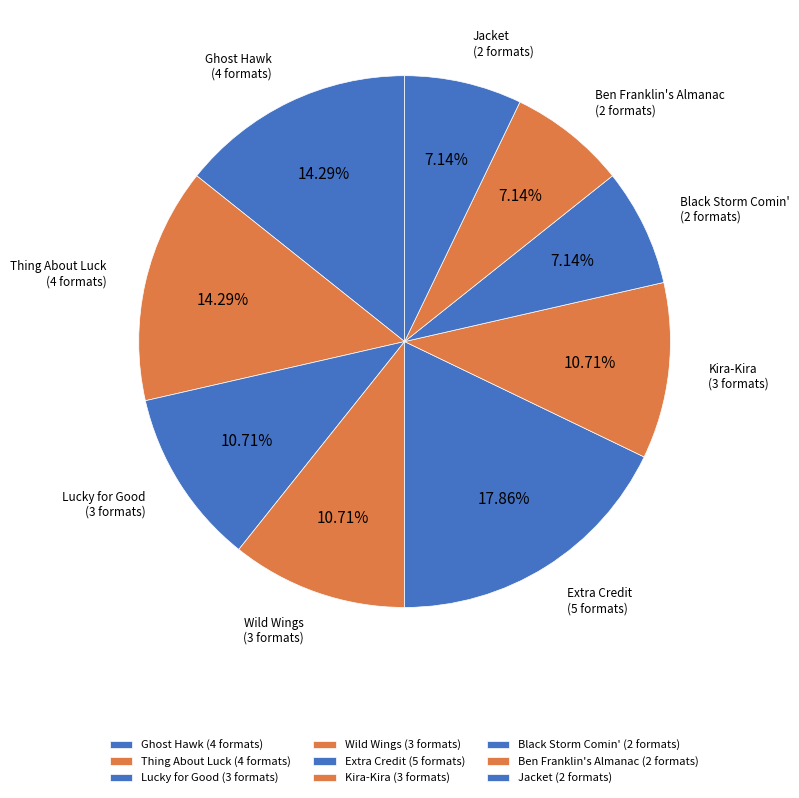

Do Black Storm Comin' and Ben Franklin's Almanac together represent more than half of the pie?

No